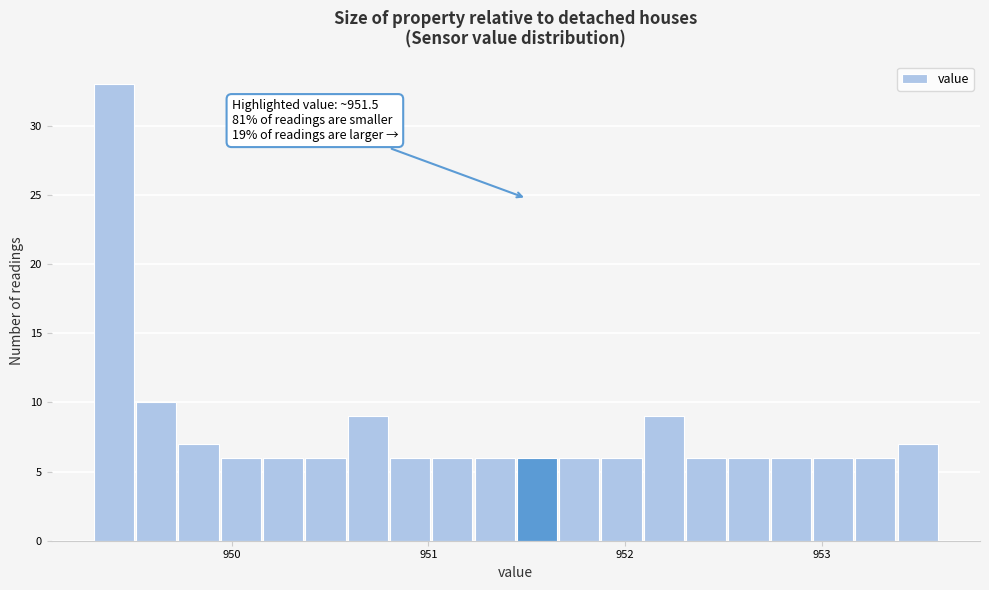

Read against the x-axis, roughly where is the centre of the tallest bar?

949.4